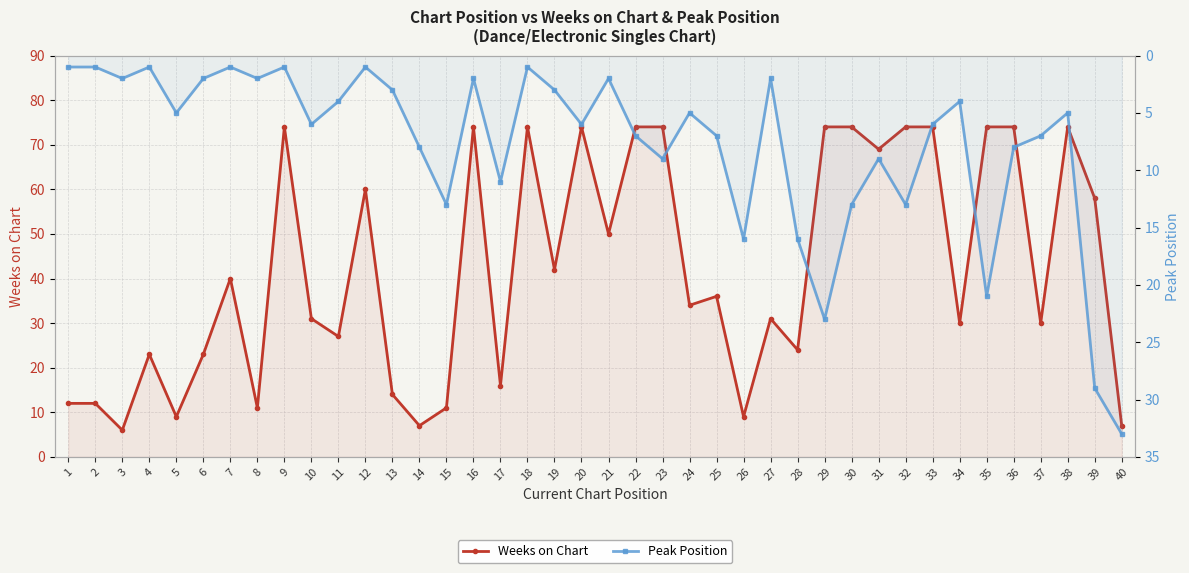

Does the chart display data point markers on the line(s)?

Yes